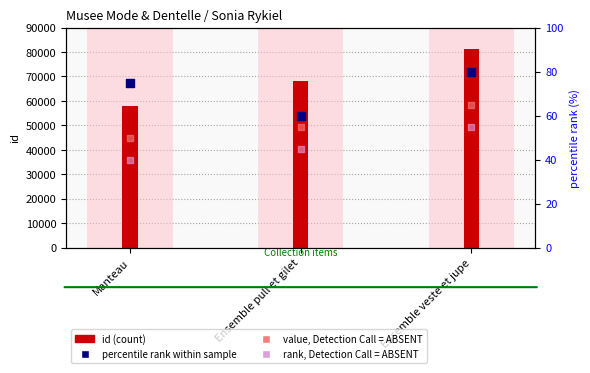

Which series reaches the maximum Y coordinate?

id (count)